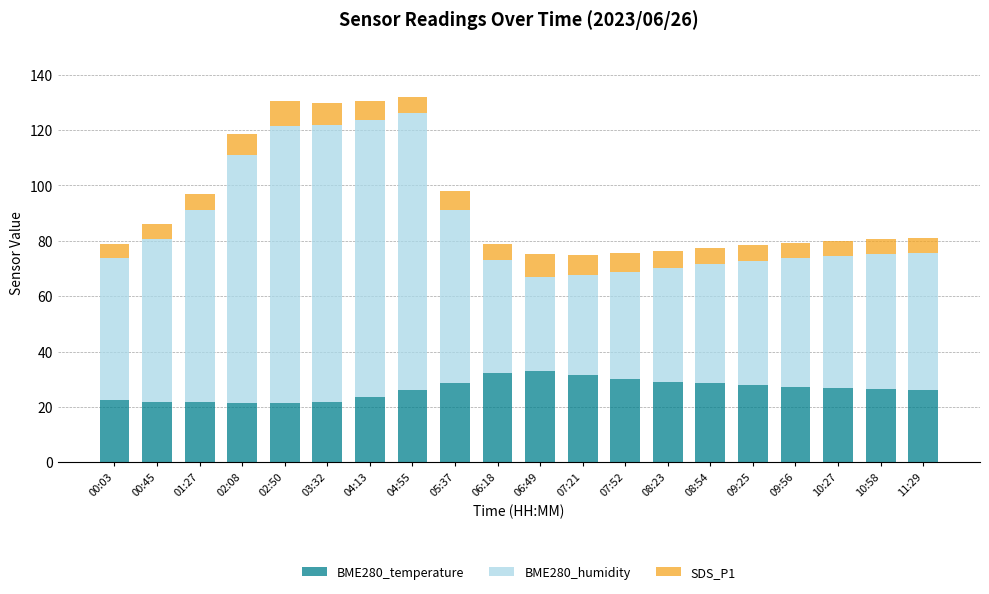

What is the minimum value for BME280_temperature?

21.3